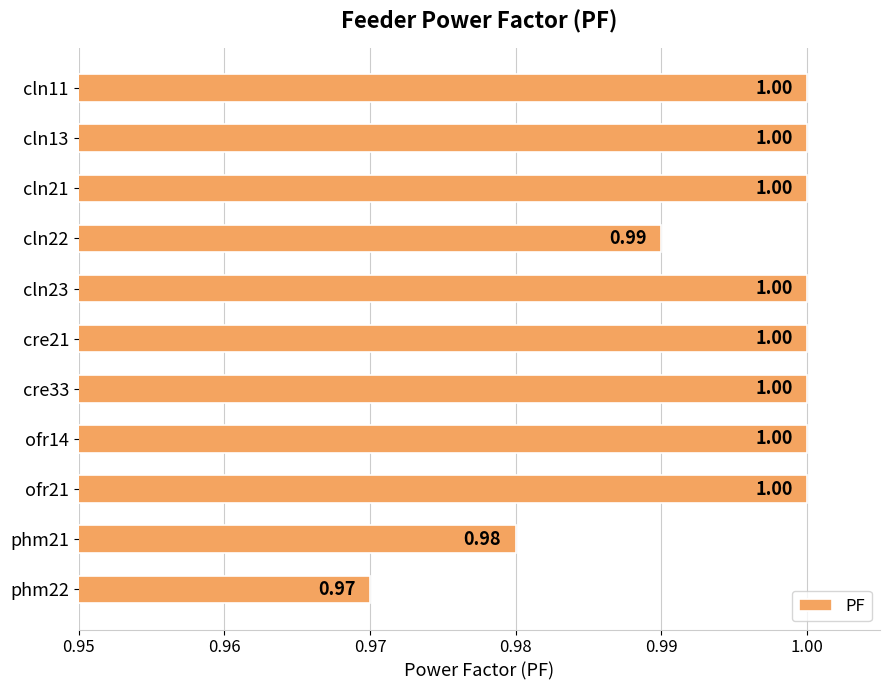

What is the sum of the values at cln22 and phm22?

2.0